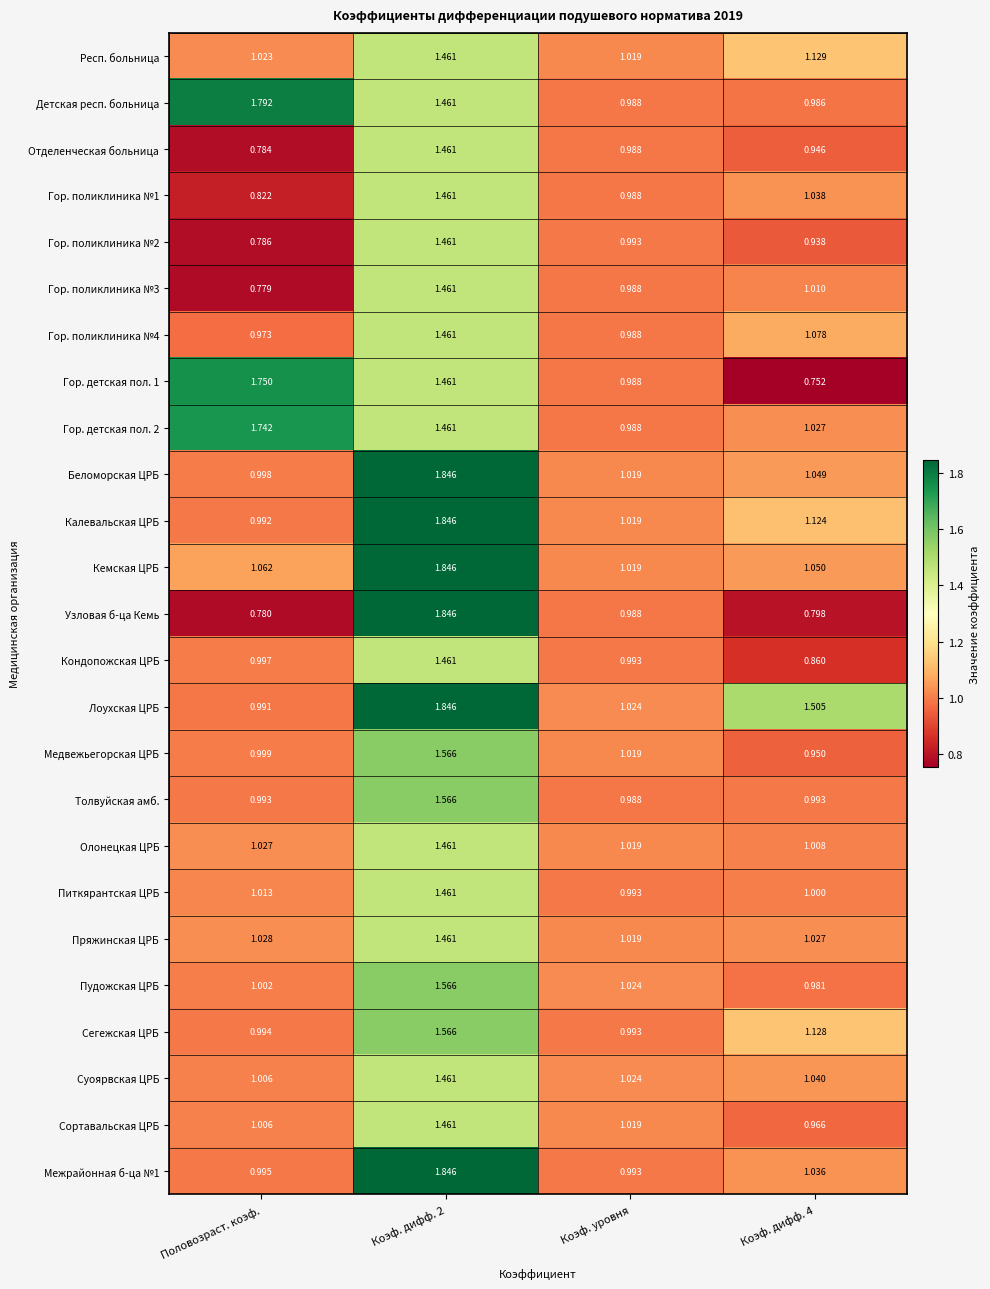

What is the total value across all series at Коэф. дифф. 2?

39.3